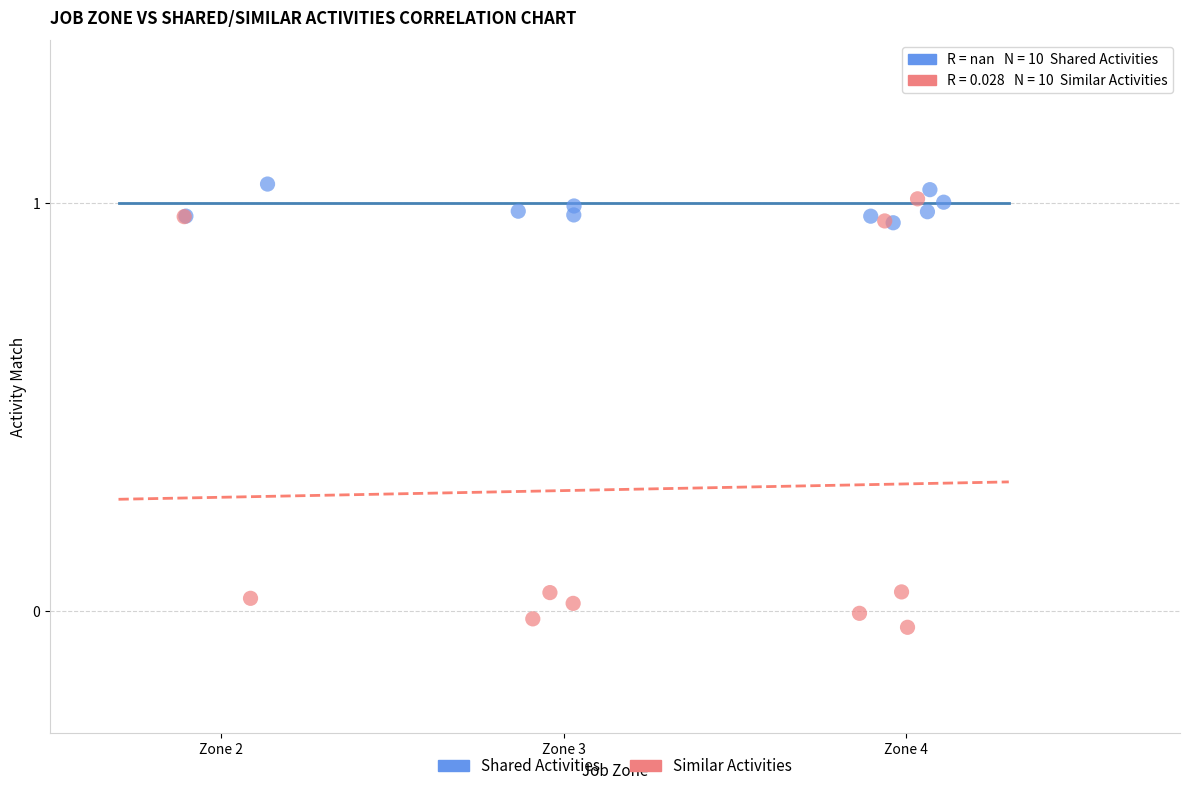

Which series has the largest Y range (max minus min)?

Similar Activities